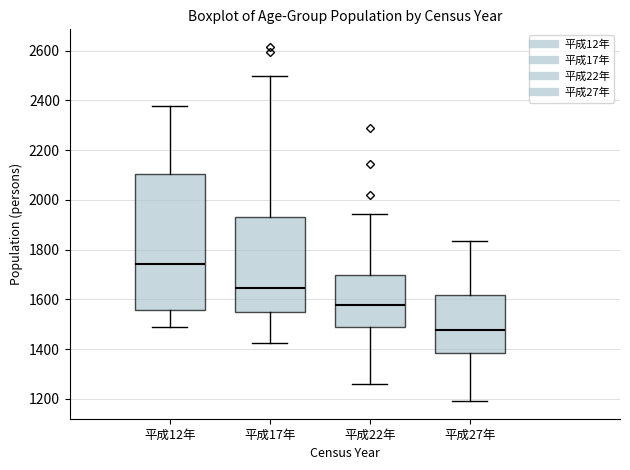

Where does the lower whisker of the box for 平成22年 end on the y-axis? The values are not printed on the chart, so give them approximately, as read against the axis.

1260